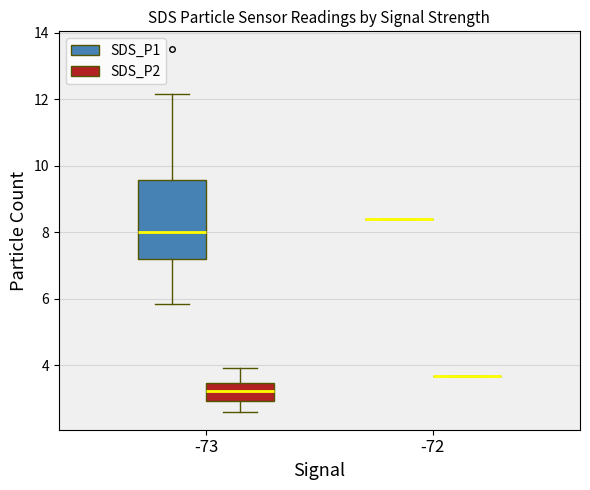

Reading left to right, transcribe this box plot: for each box, give where its median line is, the range the box spans, and where its two whiskers end, as read against the y-axis. The values are not printed on the chart, so give them approximately, as read against the axis.

-73 (SDS_P1): median 8.0, box 7.2 to 9.6, whiskers 5.8 to 12.2
-73 (SDS_P2): median 3.2, box 3.0 to 3.4, whiskers 2.6 to 4.0
-72 (SDS_P1): box collapsed to a line at 8.4, whiskers 8.4 to 8.4
-72 (SDS_P2): box collapsed to a line at 3.6, whiskers 3.6 to 3.6